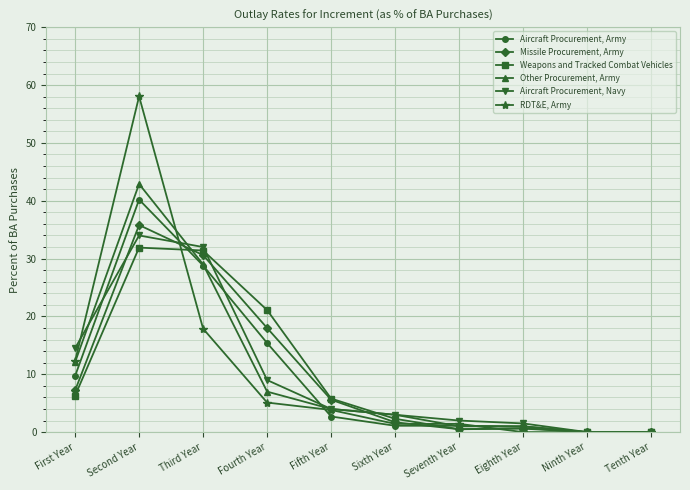

Which series has the widest spread of values?

RDT&E, Army